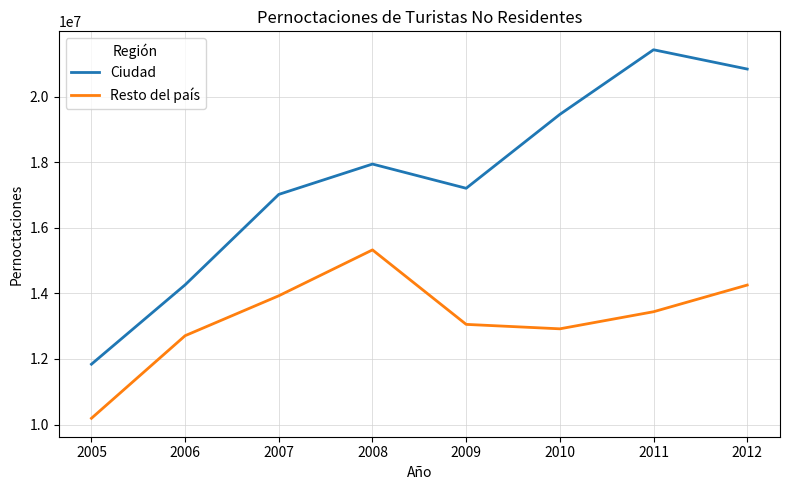

True or false: Ciudad and Resto del país cross at least once.

False